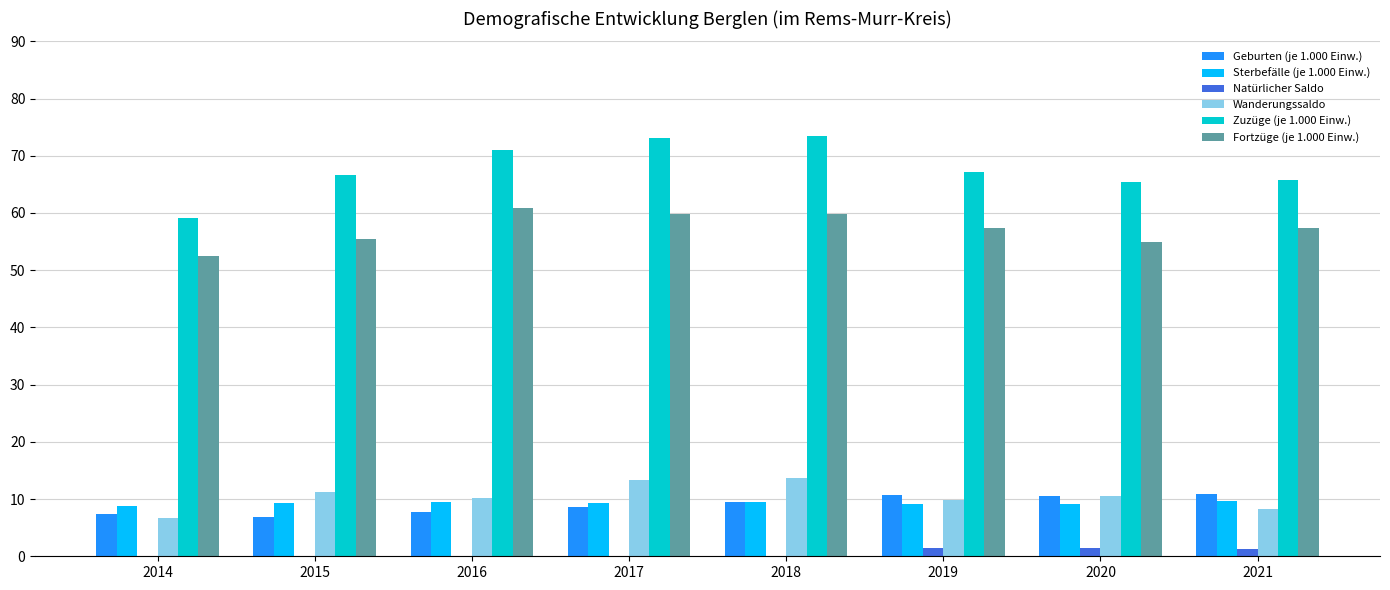

Reading right to left, transcribe all the data shown in this chart.

Geburten (je 1.000 Einw.): 2021=10.9	2020=10.6	2019=10.7	2018=9.4	2017=8.7	2016=7.7	2015=6.9	2014=7.4
Sterbefälle (je 1.000 Einw.): 2021=9.7	2020=9.2	2019=9.2	2018=9.5	2017=9.3	2016=9.4	2015=9.3	2014=8.8
Natürlicher Saldo: 2021=1.2	2020=1.4	2019=1.5	2018=-0.1	2017=-0.6	2016=-1.7	2015=-2.4	2014=-1.4
Wanderungssaldo: 2021=8.3	2020=10.5	2019=9.8	2018=13.7	2017=13.3	2016=10.2	2015=11.3	2014=6.7
Zuzüge (je 1.000 Einw.): 2021=65.7	2020=65.5	2019=67.2	2018=73.5	2017=73.1	2016=71.0	2015=66.7	2014=59.2
Fortzüge (je 1.000 Einw.): 2021=57.4	2020=54.9	2019=57.4	2018=59.8	2017=59.8	2016=60.9	2015=55.4	2014=52.5